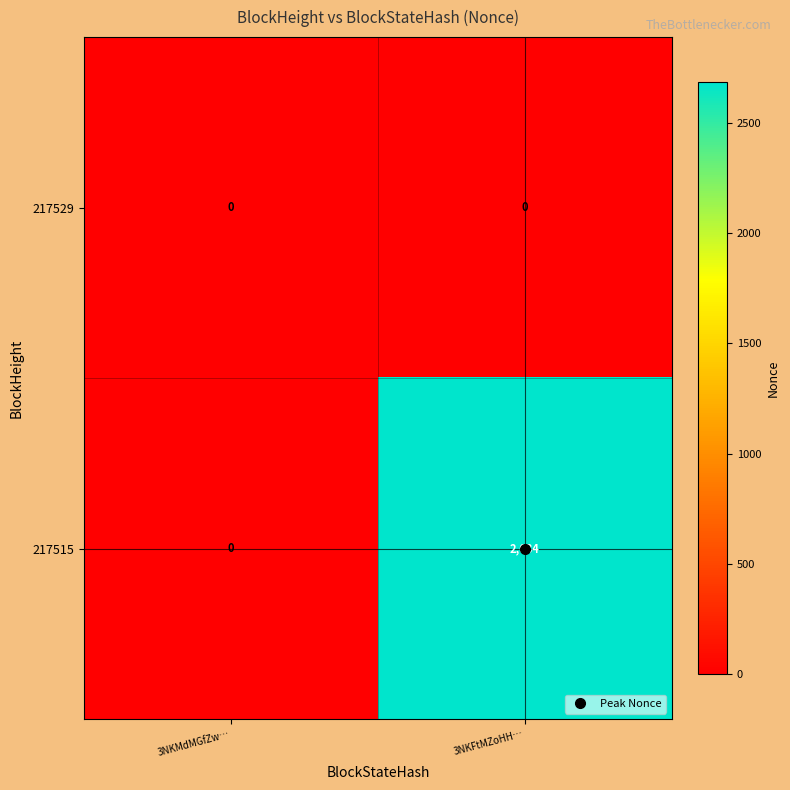

What is the greatest value displayed?

2684